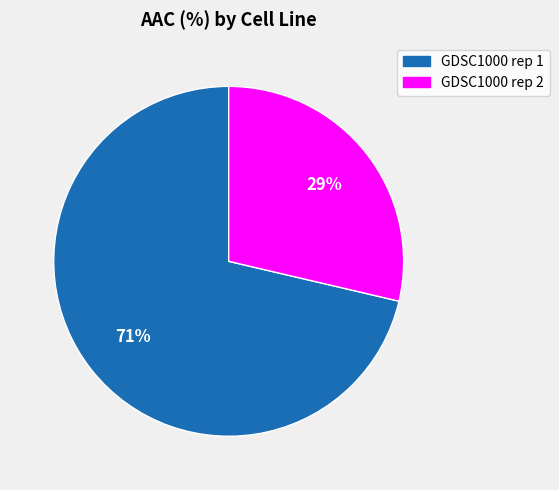

The GDSC1000 rep 2 slice represents 29% of the pie. True or false?

True